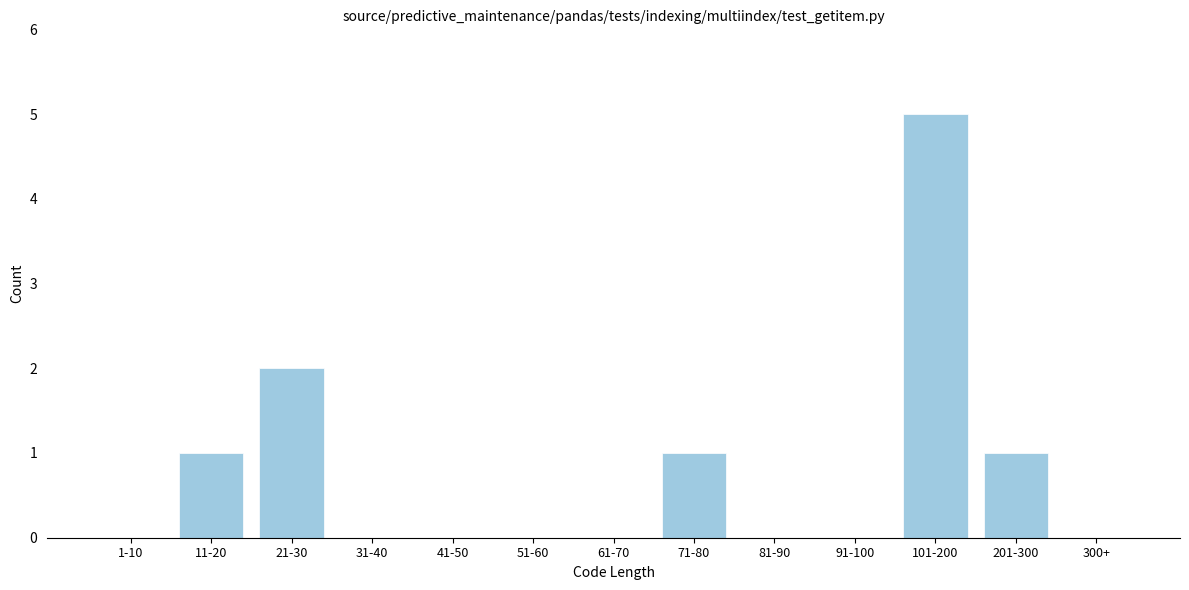

Reading left to right, list all the values displayed in this chart.

1-10=0	11-20=1	21-30=2	31-40=0	41-50=0	51-60=0	61-70=0	71-80=1	81-90=0	91-100=0	101-200=5	201-300=1	300+=0